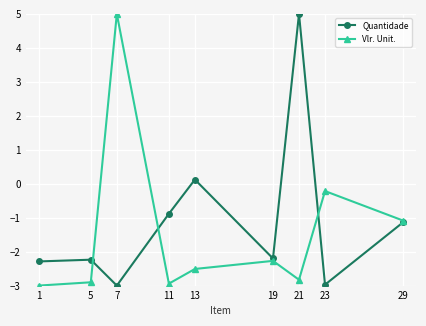

Is it true that Quantidade equals -1.2 at 23?

False